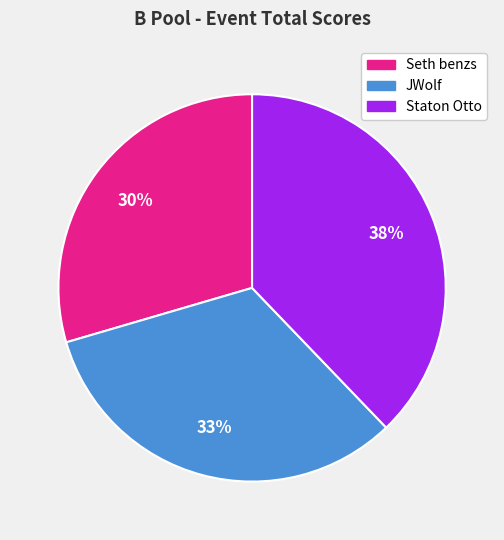

Which category has the smallest portion of the pie?

Seth benzs